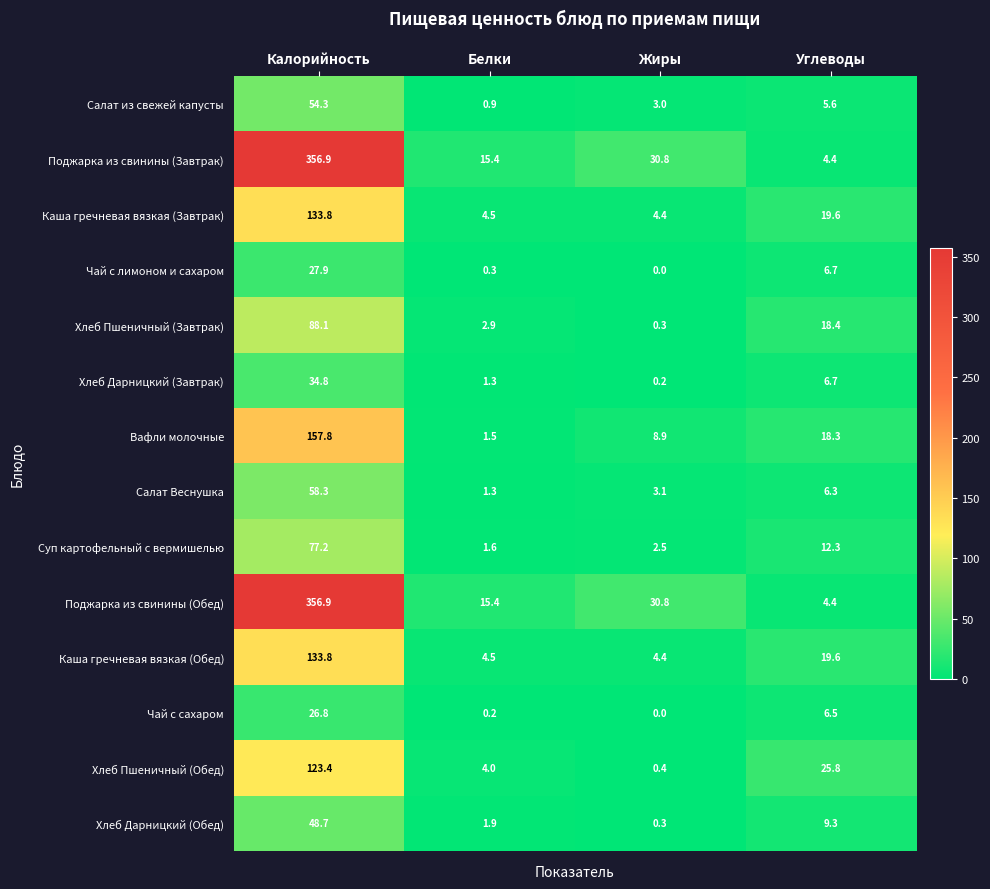

Is it true that Суп картофельный с вермишелью equals 4.9 at Углеводы?

False